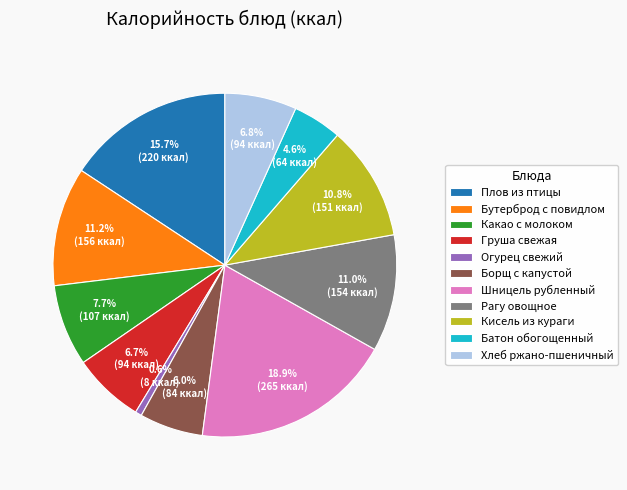

Approximately how many times larger is the value at Батон обогощенный compared to Борщ с капустой?

0.8